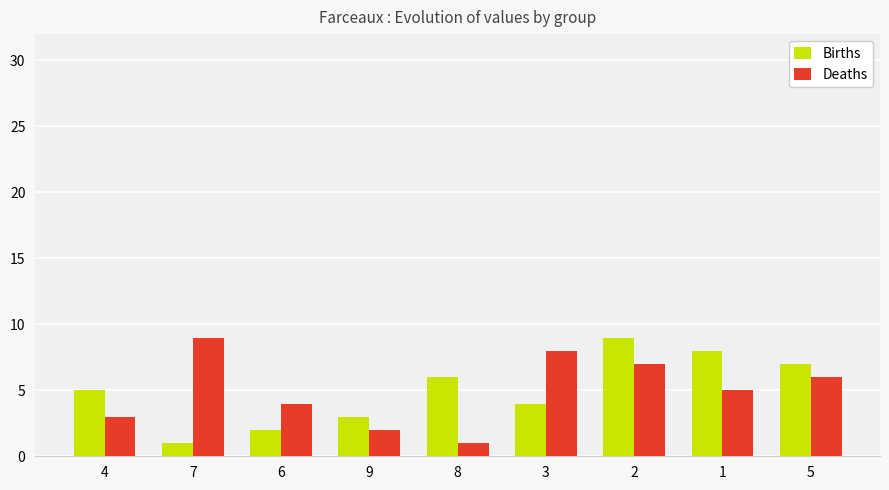

At 8, list the series in order from largest to smallest.

Births, Deaths